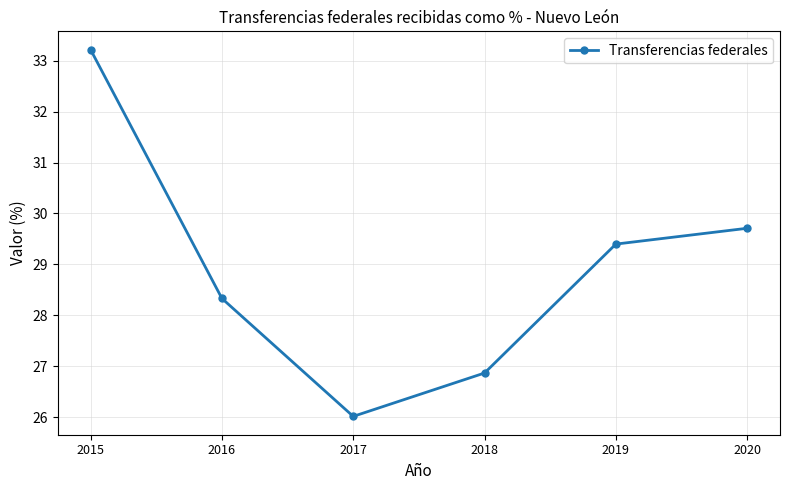

How many lines are shown in the chart?

1